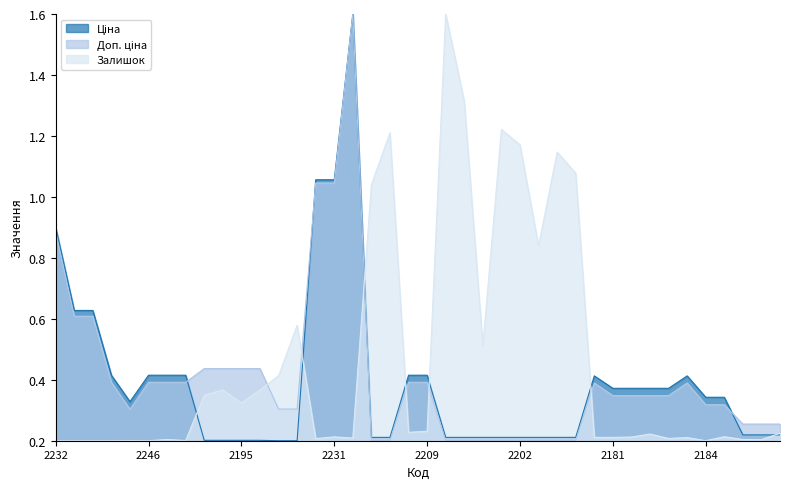

What is the maximum value shown in the chart?

1.6